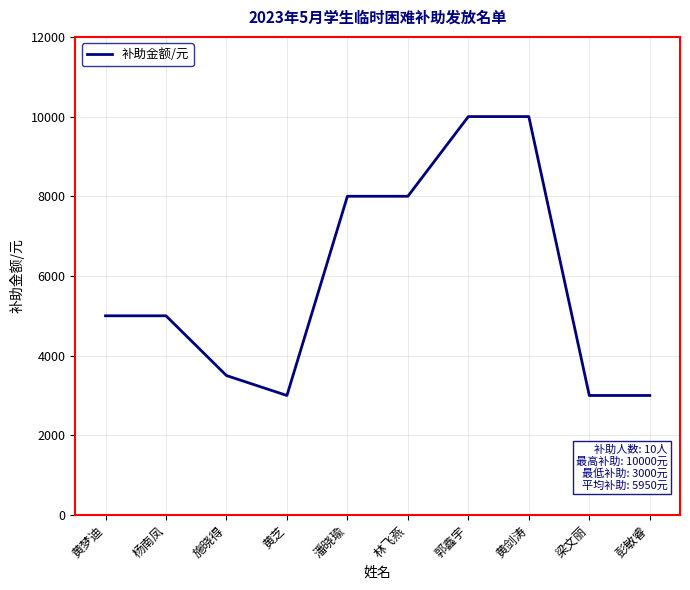

What is the ratio of the value at 黄梦迪 to the value at 梁文丽?

1.7